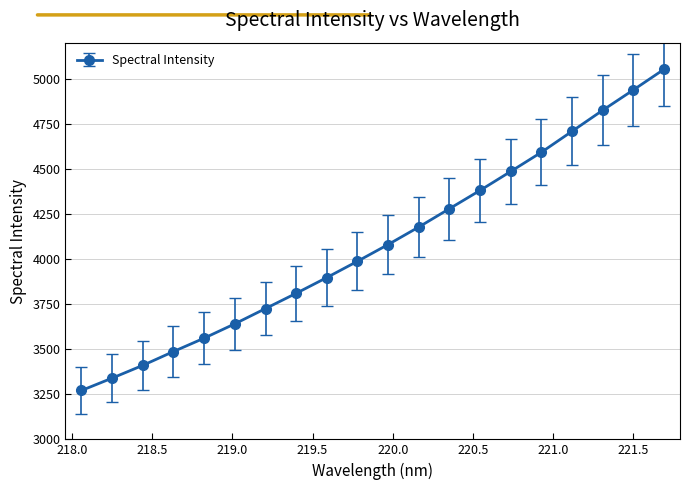

What is the maximum value shown in the chart?

5052.2